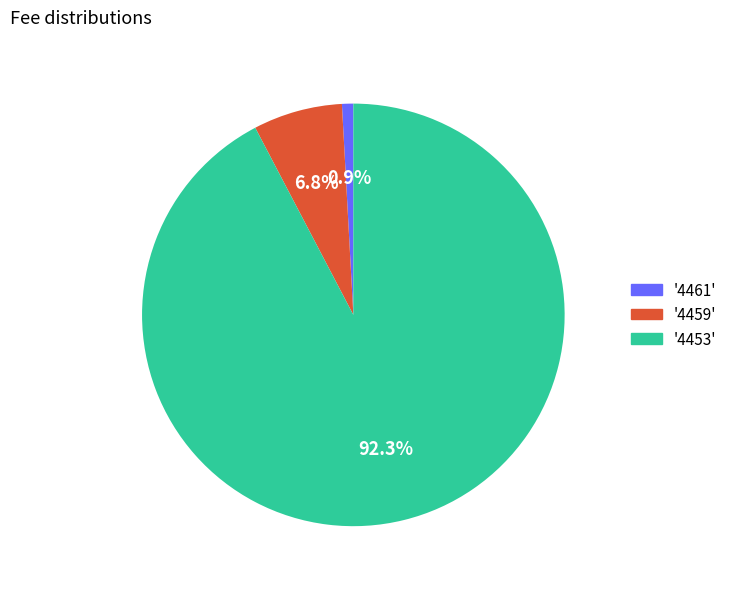

Which category has the smallest portion of the pie?

'4461'